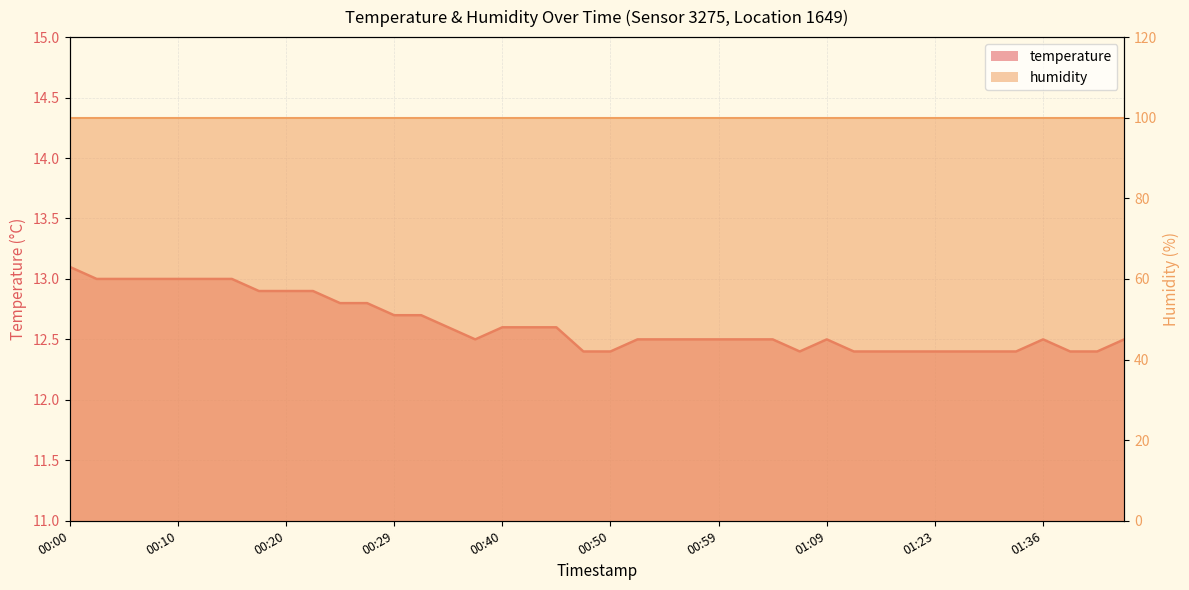

Reading left to right, transcribe all the data shown in this chart.

00:00=13.1	00:03=13.0	00:05=13.0	00:08=13.0	00:10=13.0	00:12=13.0	00:15=13.0	00:17=12.9	00:20=12.9	00:22=12.9	00:25=12.8	00:27=12.8	00:29=12.7	00:32=12.7	00:34=12.6	00:37=12.5	00:40=12.6	00:42=12.6	00:45=12.6	00:47=12.4	00:50=12.4	00:52=12.5	00:54=12.5	00:57=12.5	00:59=12.5	01:02=12.5	01:04=12.5	01:07=12.4	01:09=12.5	01:11=12.4	01:14=12.4	01:16=12.4	01:23=12.4	01:28=12.4	01:30=12.4	01:33=12.4	01:36=12.5	01:38=12.4	01:41=12.4	01:46=12.5